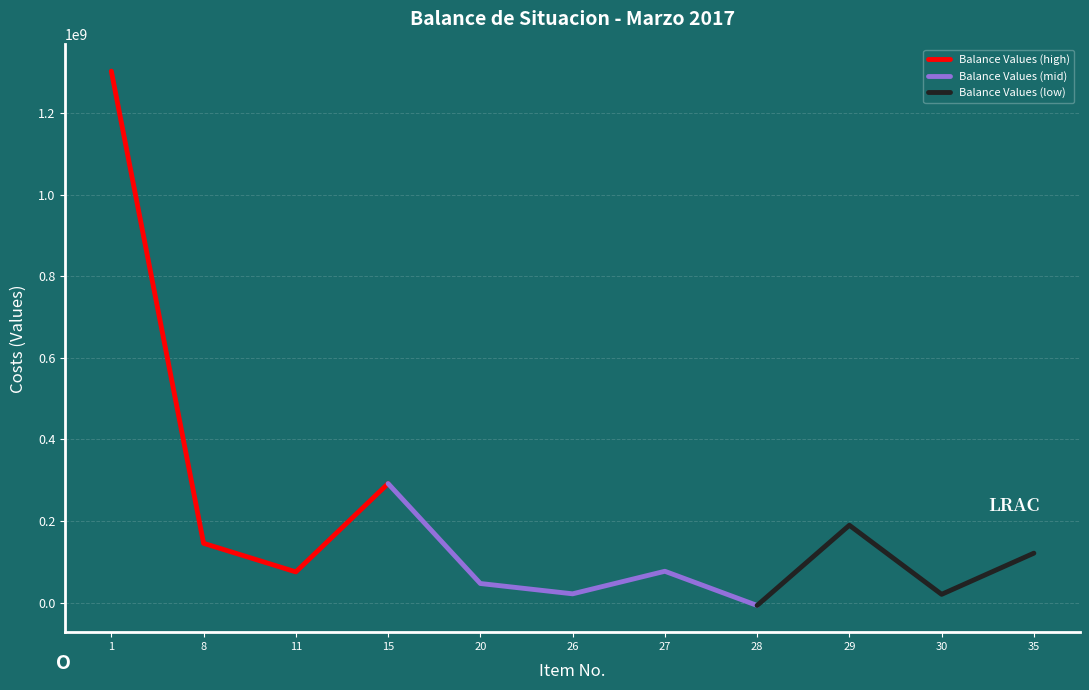

List the labels in order of value, smallest first.

28, 30, 26, 20, 11, 27, 35, 8, 29, 15, 1